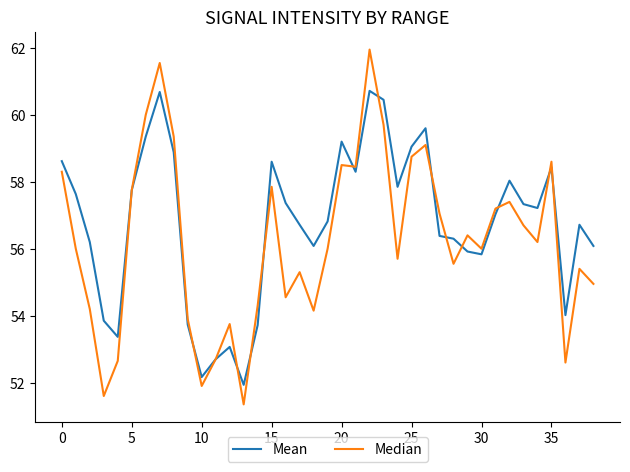

What is the maximum value for Mean?

60.7